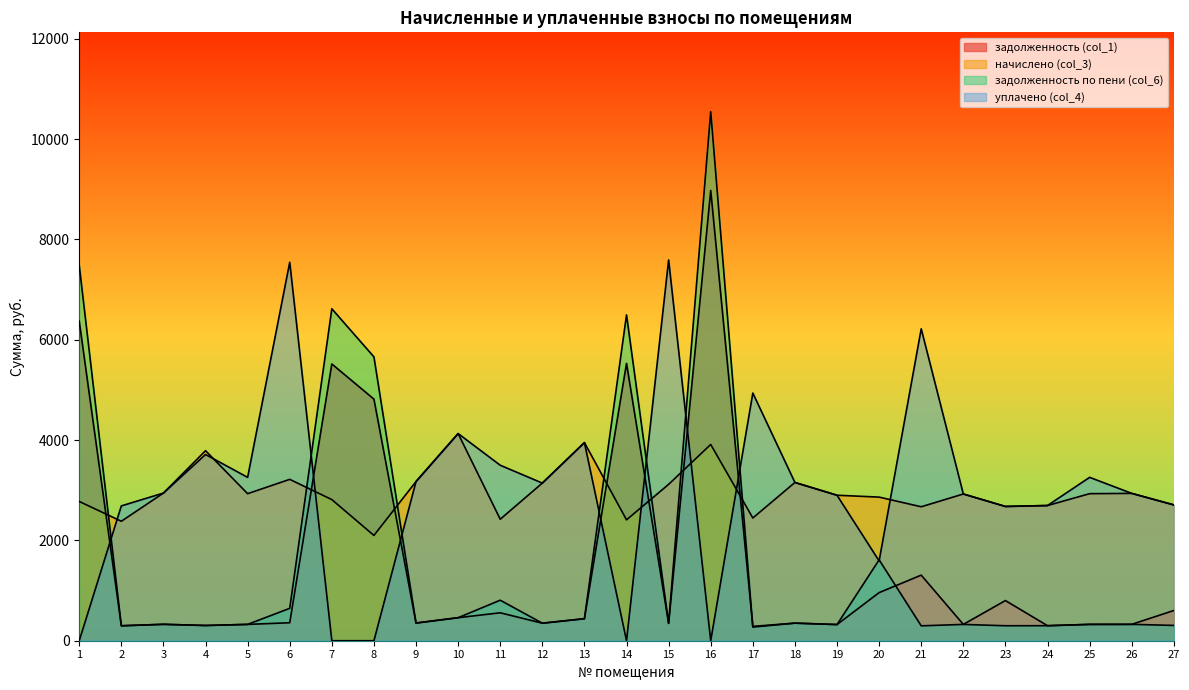

What is the difference between the задолженность (col_1) values at 12 and 4?

45.5